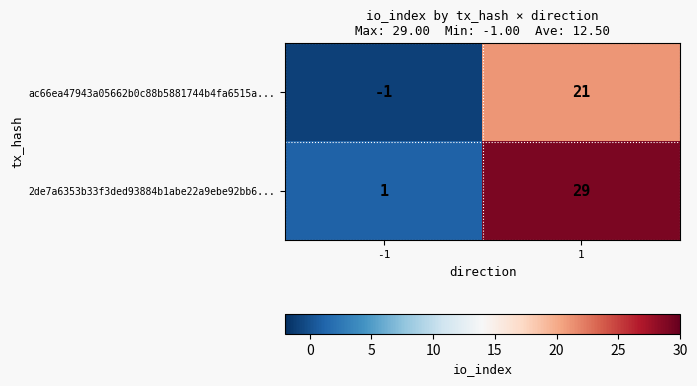

Rank the series by their average value, from highest to lowest.

2de7a6353b33f3ded93884b1abe22a9ebe92bb6..., ac66ea47943a05662b0c88b5881744b4fa6515a...